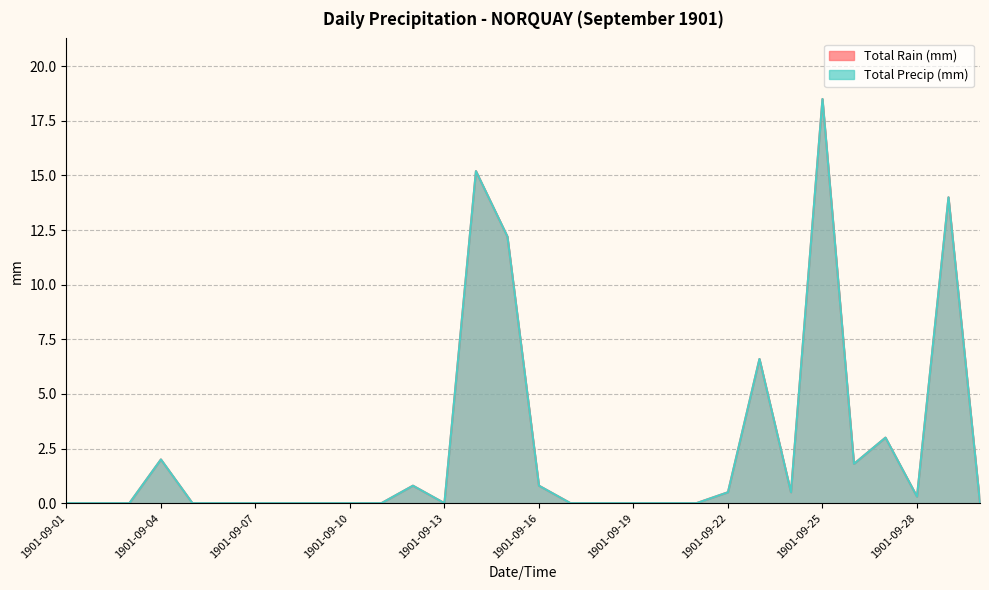

True or false: Total Rain (mm) and Total Precip (mm) intersect in this chart.

False